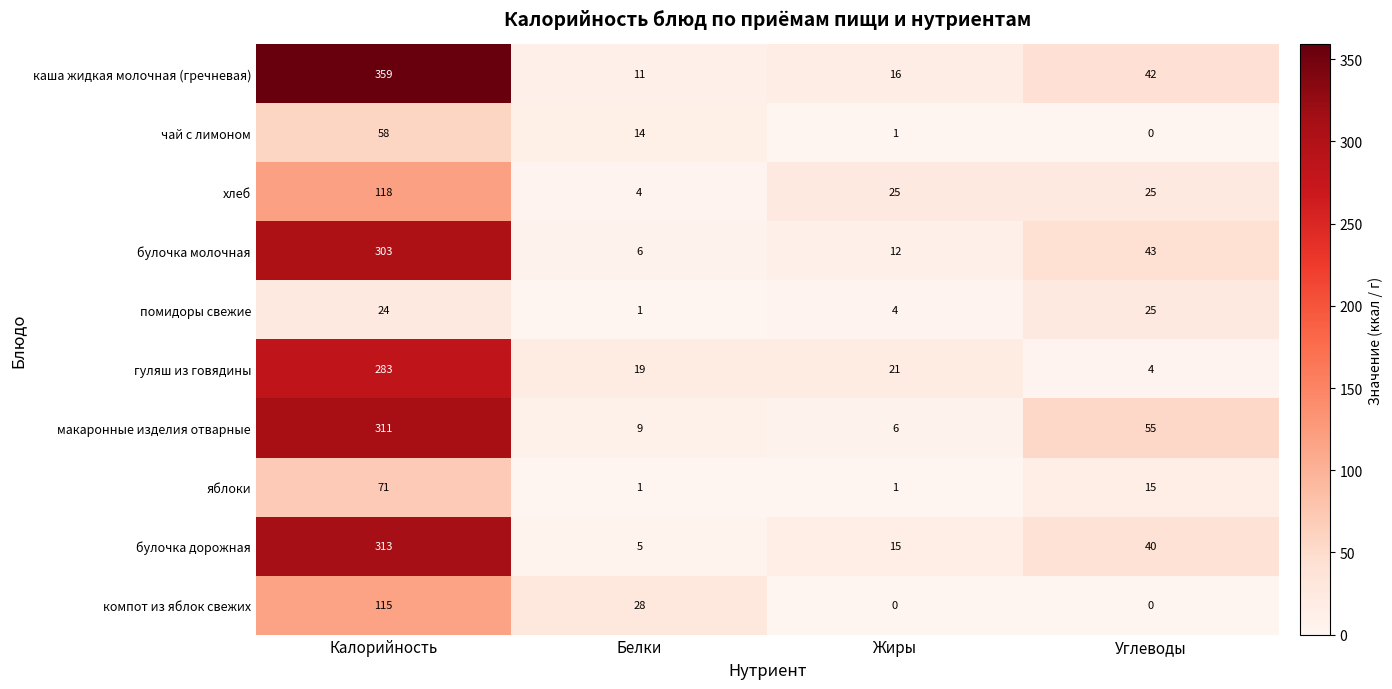

What is the total value across all series at Углеводы?

249